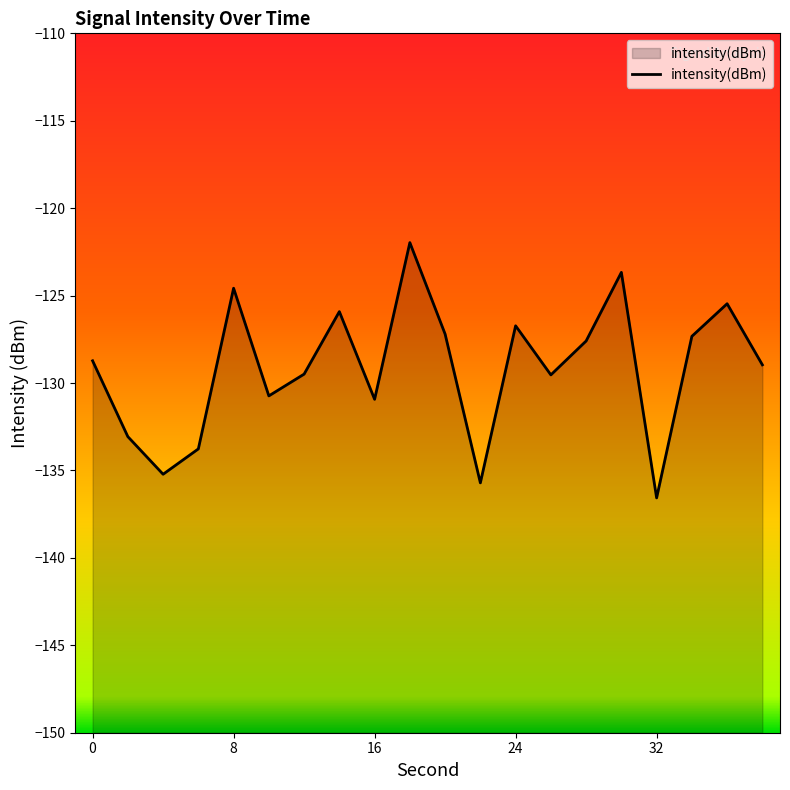

Where is the first local maximum?

8